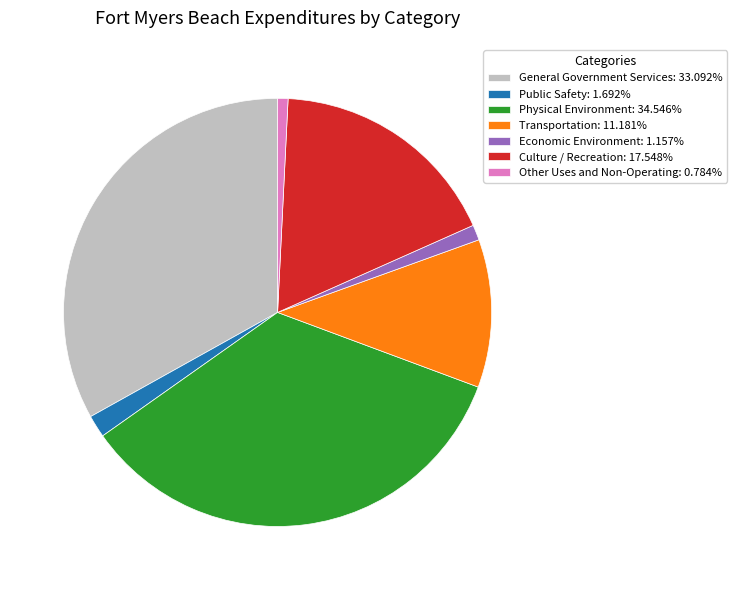

Count the number of slices in the pie.

7